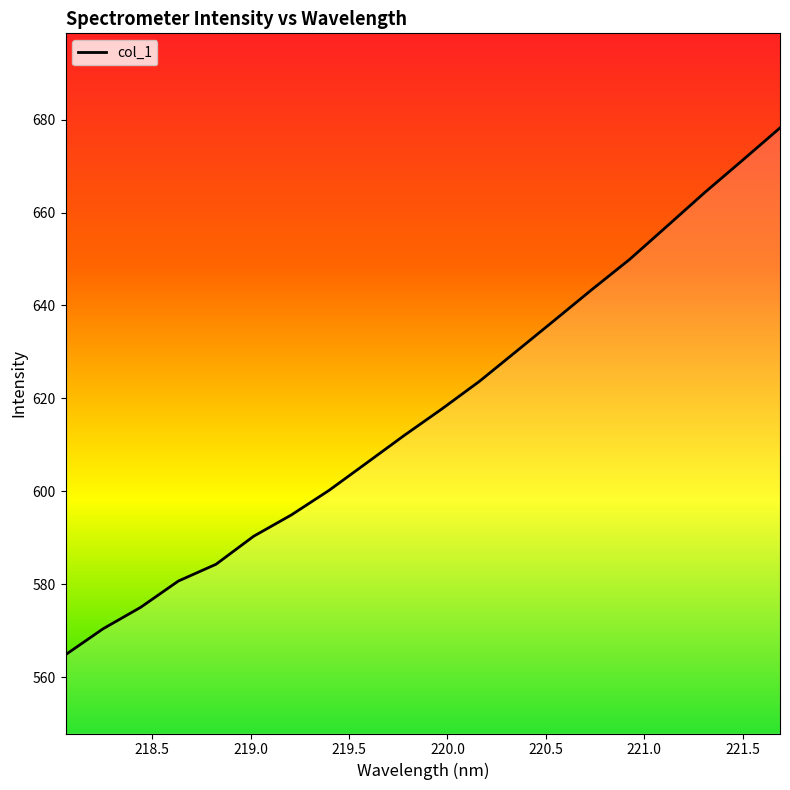

What is the maximum value shown in the chart?

678.2